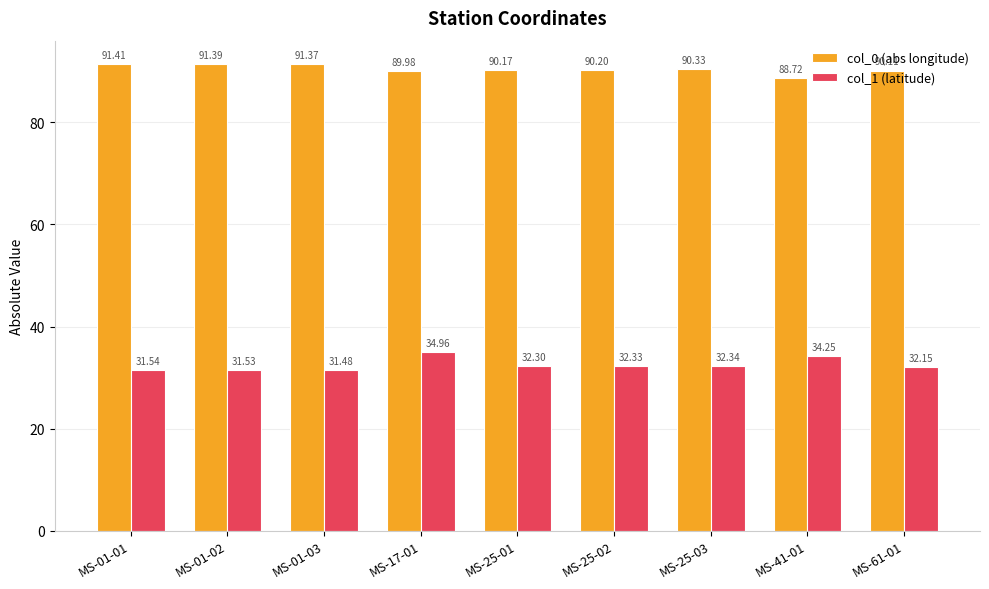

What is the value of the col_0 (abs longitude) bar at the 3rd from the left?

91.4